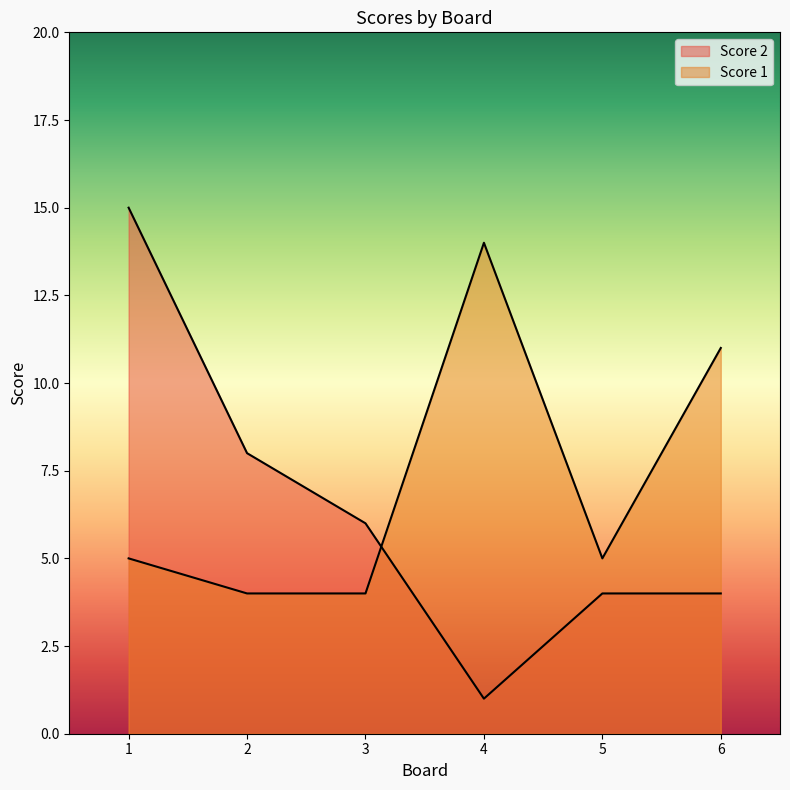

Is the value of Score 1 at 2 greater than the value of Score 2 at 5?

No